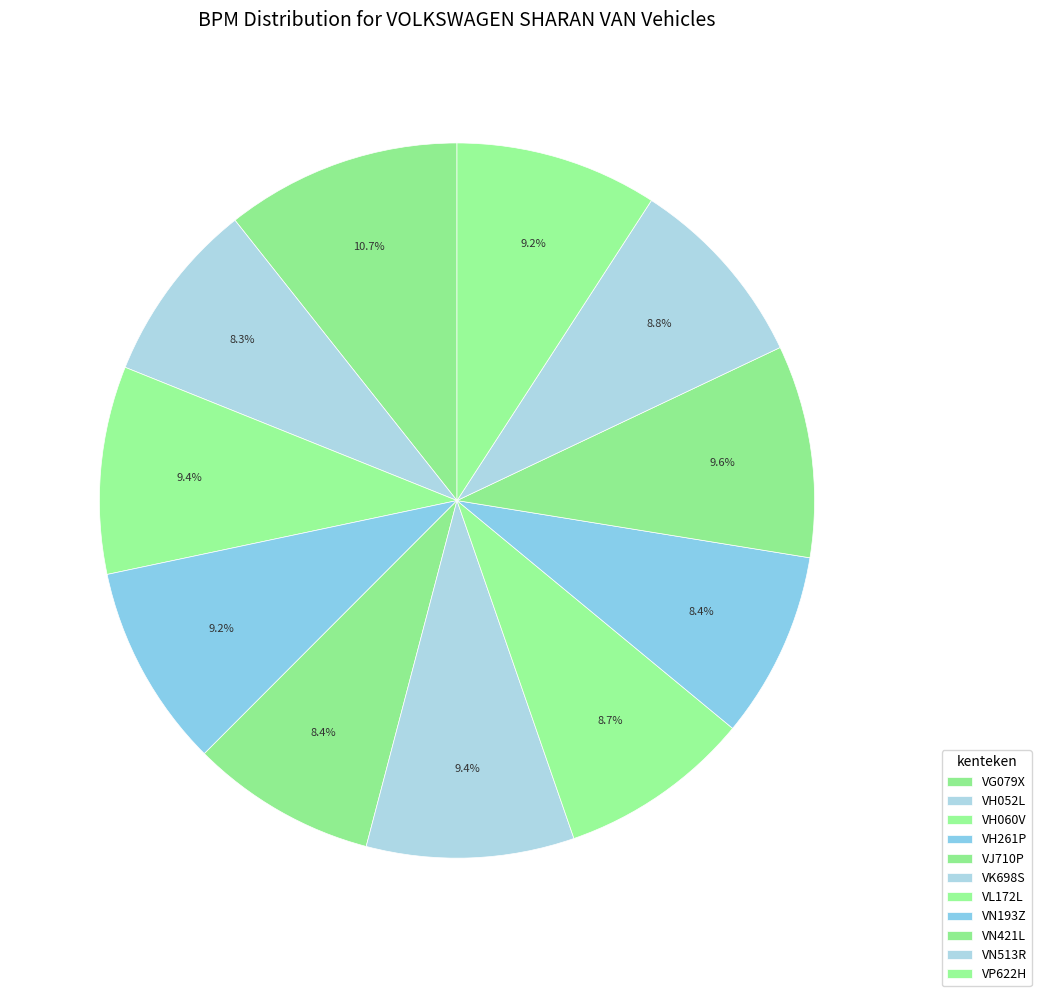

What is the largest slice in the pie chart?

VG079X